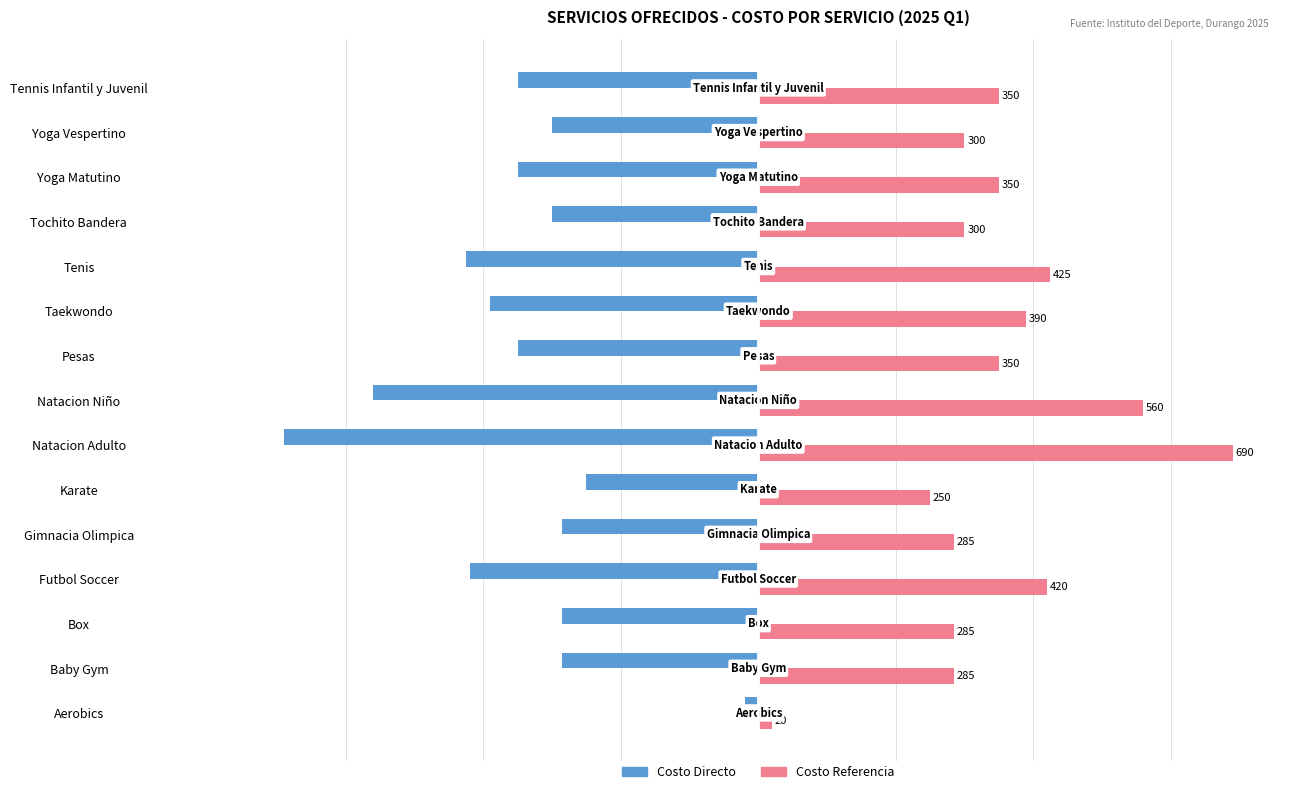

Read the Costo Directo value at Tenis, to the nearest 50.

-400